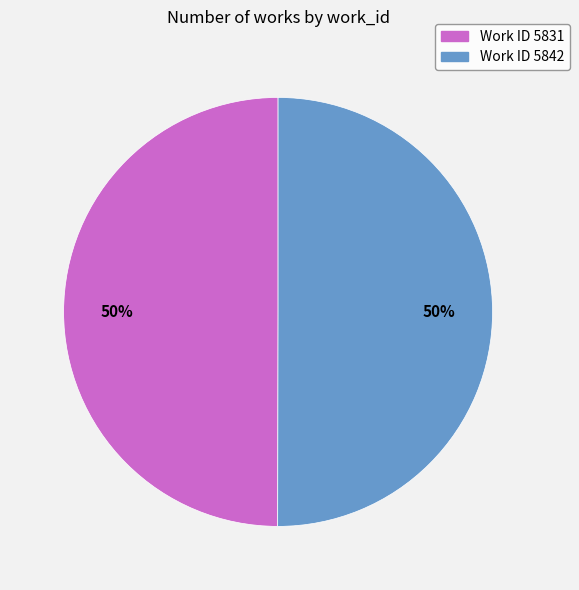

To the nearest percent, what is the average slice percentage?

50%